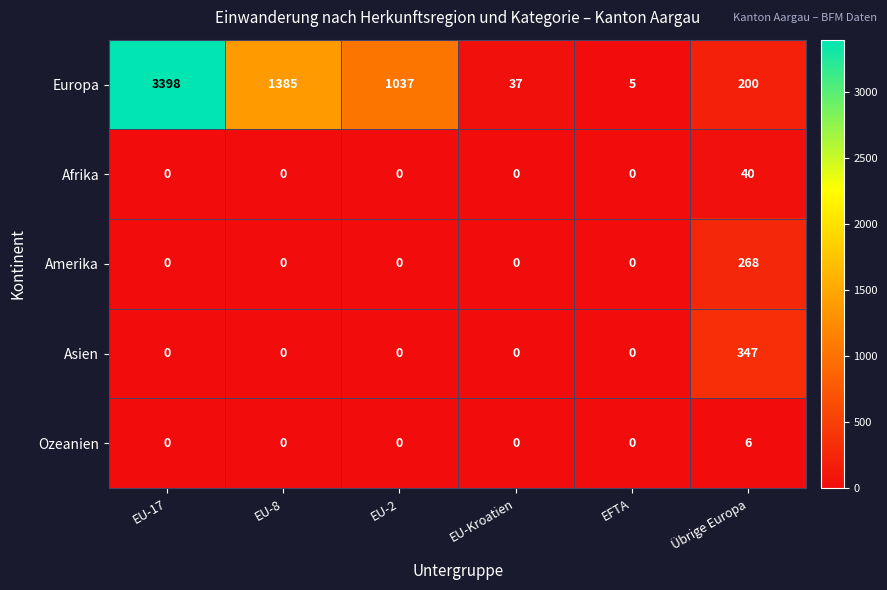

Which series has the largest total across all categories?

Europa